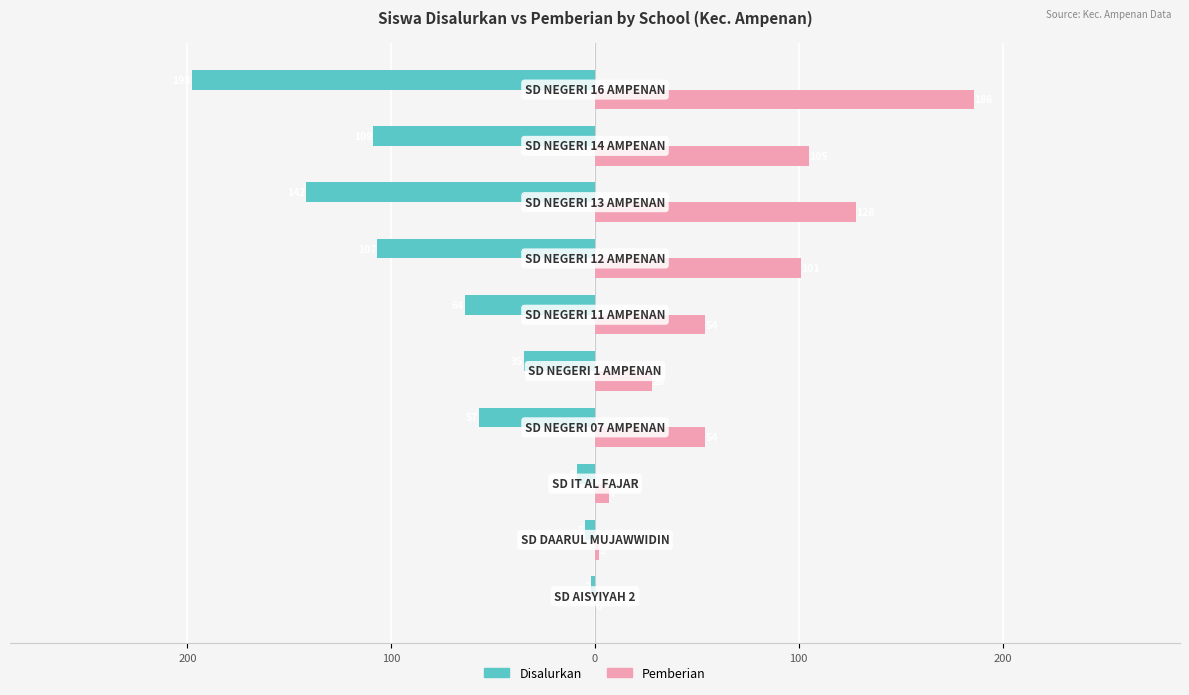

What are all the series names shown in the legend?

Disalurkan, Pemberian